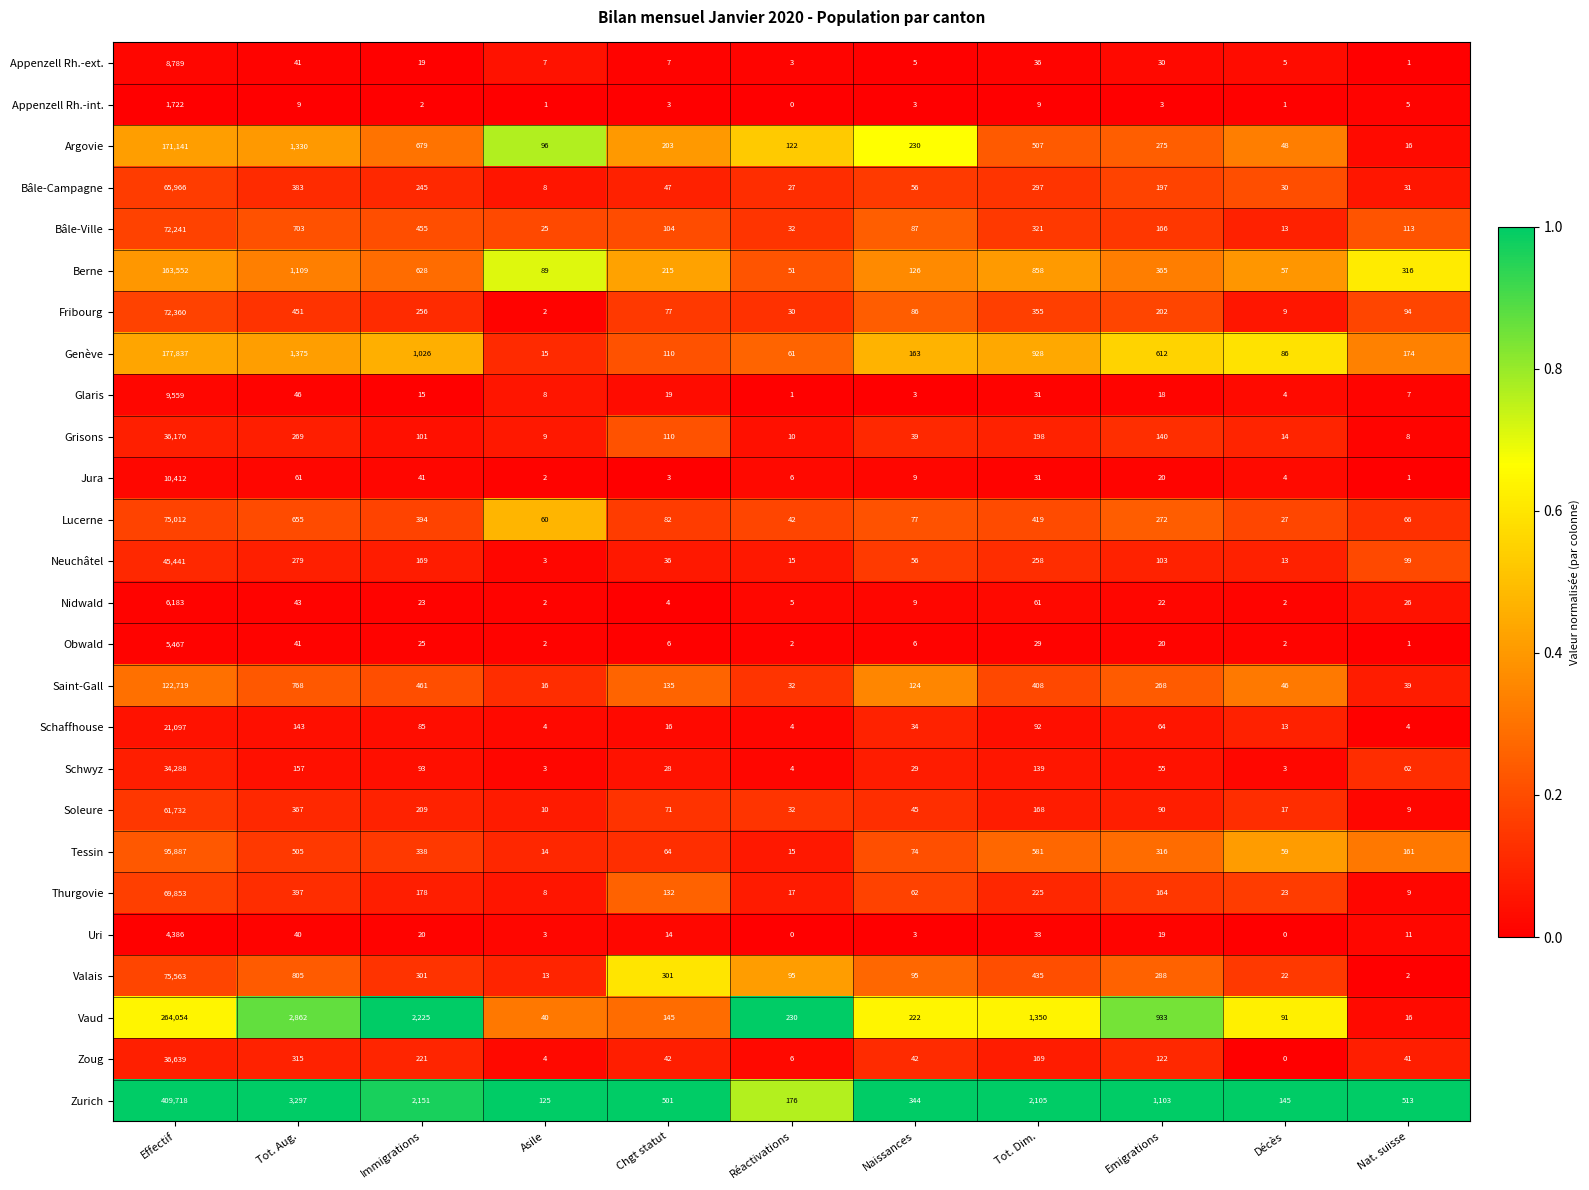

At which category is the sum across all series the highest?

Effectif